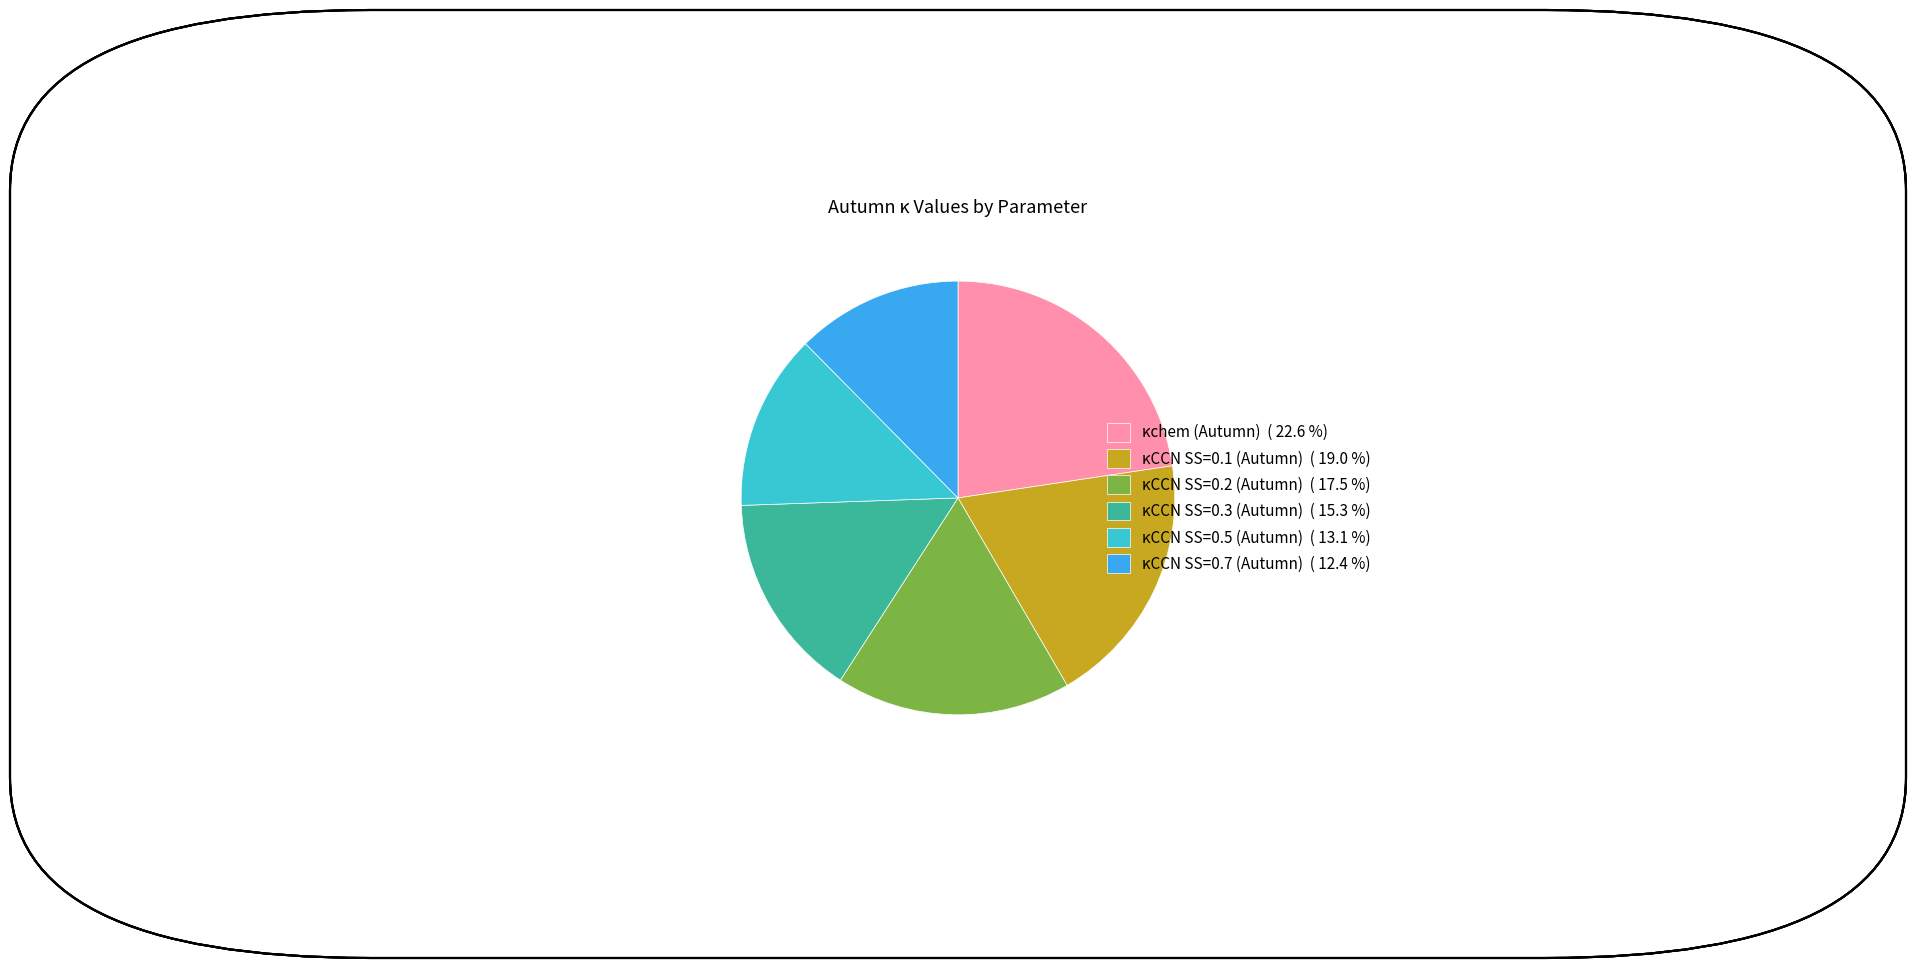

Do κCCN SS=0.1 (Autumn) and κCCN SS=0.3 (Autumn) together represent more than half of the pie?

No